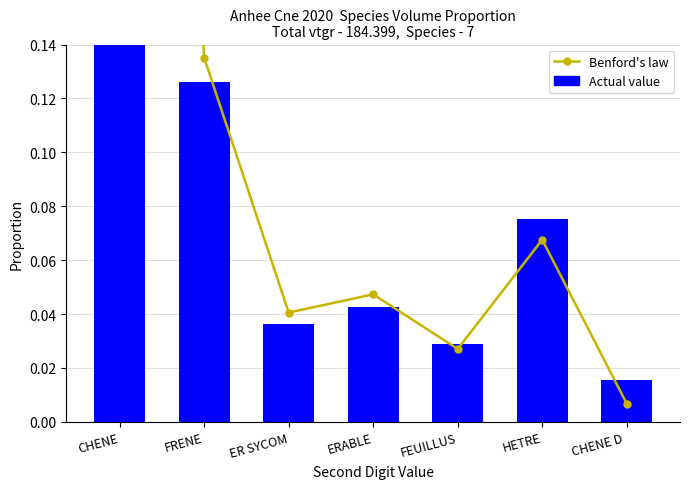

How many categories are shown in the chart?

7